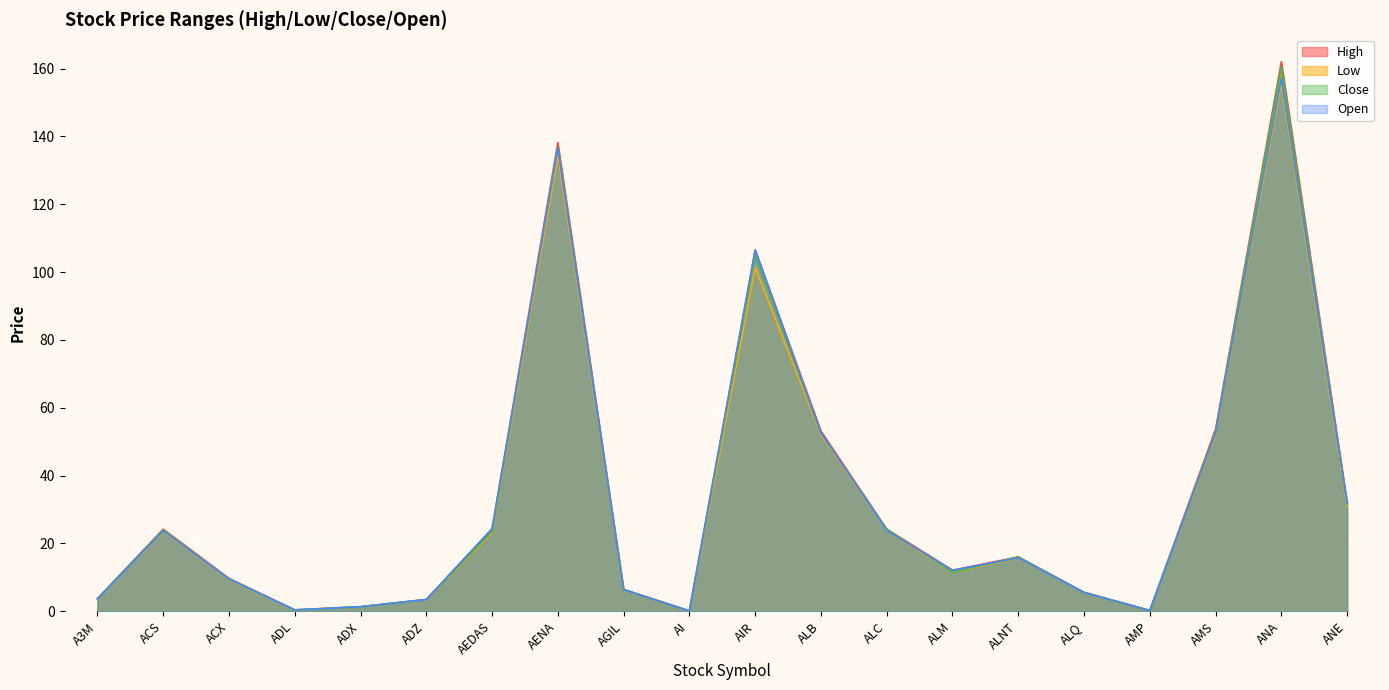

Reading left to right, list all the values displayed in this chart.

High: 3.7	24.2	9.7	0.4	1.4	3.5	24.3	138.2	6.4	0.1	106.5	53.1	24.2	12.1	16.0	5.5	0.2	53.7	162.0	32.0
Low: 3.6	23.5	9.4	0.4	1.3	3.5	23.0	134.5	6.4	0.1	101.3	52.1	23.8	11.5	15.7	5.5	0.2	52.0	155.6	30.8
Close: 3.7	24.0	9.5	0.4	1.3	3.5	23.4	137.1	6.4	0.1	104.8	52.5	24.2	11.6	16.0	5.5	0.2	52.9	160.6	31.5
Open: 3.6	23.7	9.5	0.4	1.3	3.5	24.3	136.6	6.4	0.1	106.5	52.7	23.8	12.1	15.8	5.5	0.2	52.5	157.0	32.0